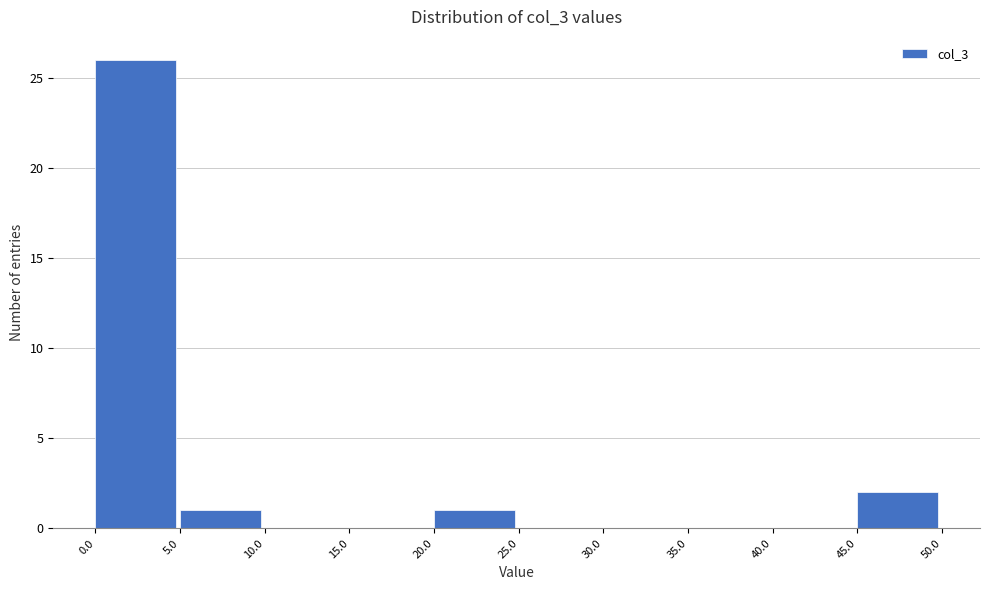

Over which range of the x-axis is the bar tallest?

0.0 to 5.0